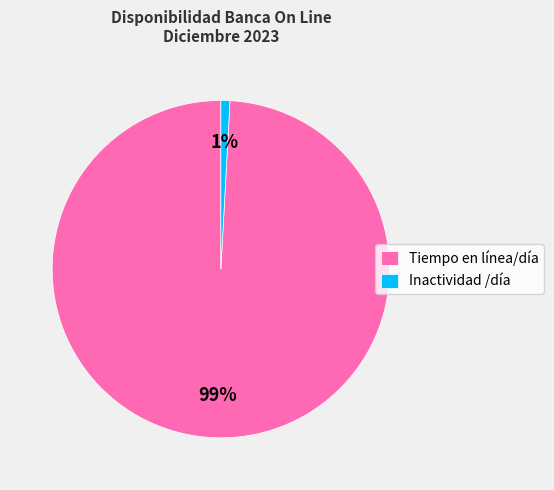

To the nearest percent, what is the average slice percentage?

50%